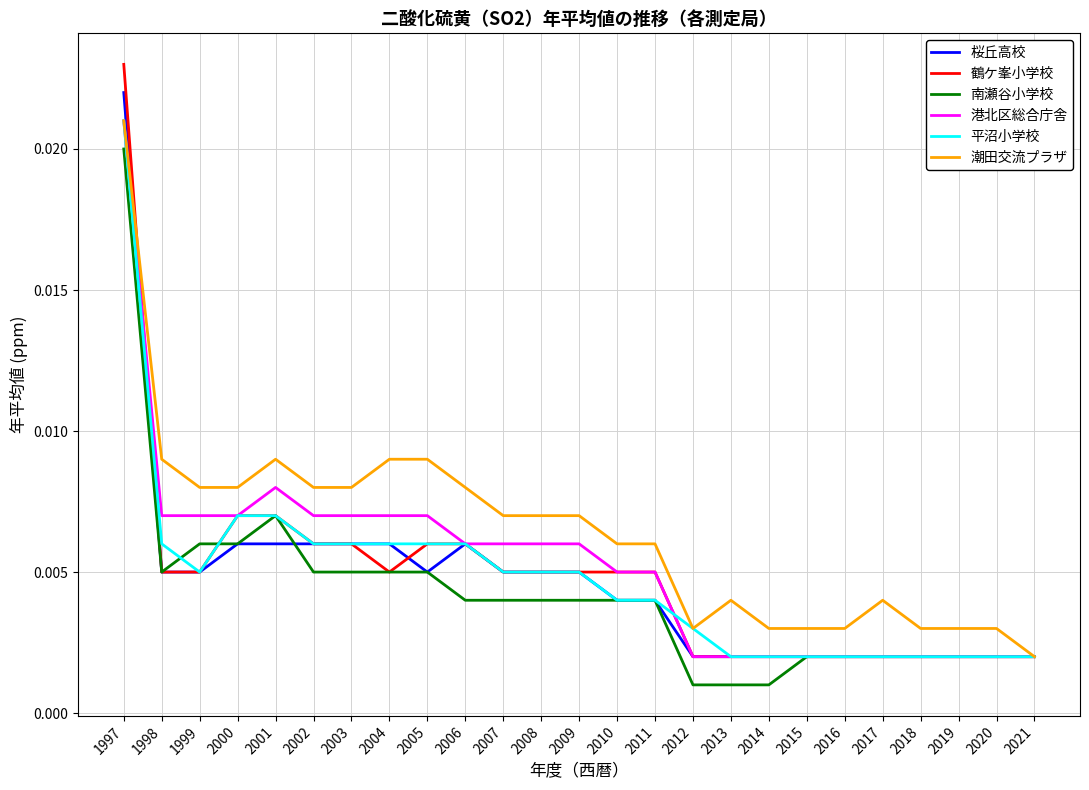

Which series has the largest range (max minus min)?

鶴ケ峯小学校